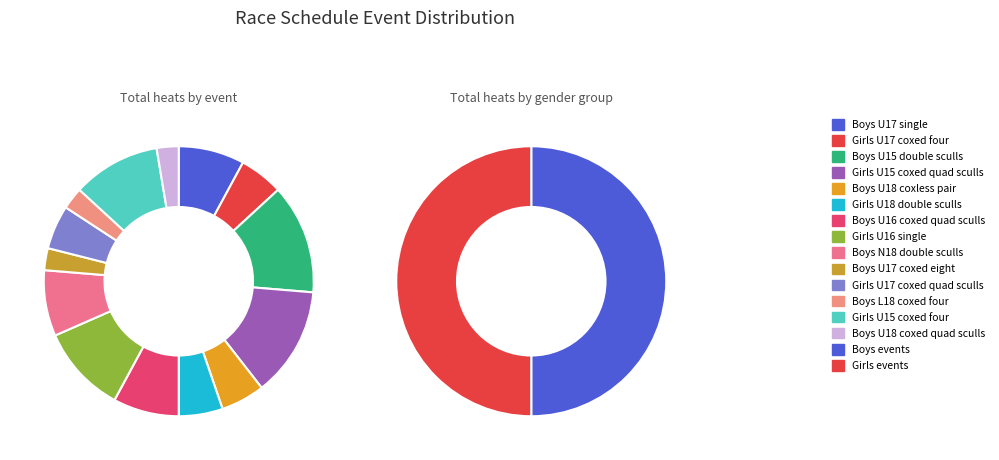

To the nearest percent, what percentage of the pie is Boys U18 coxed quad sculls?

3%